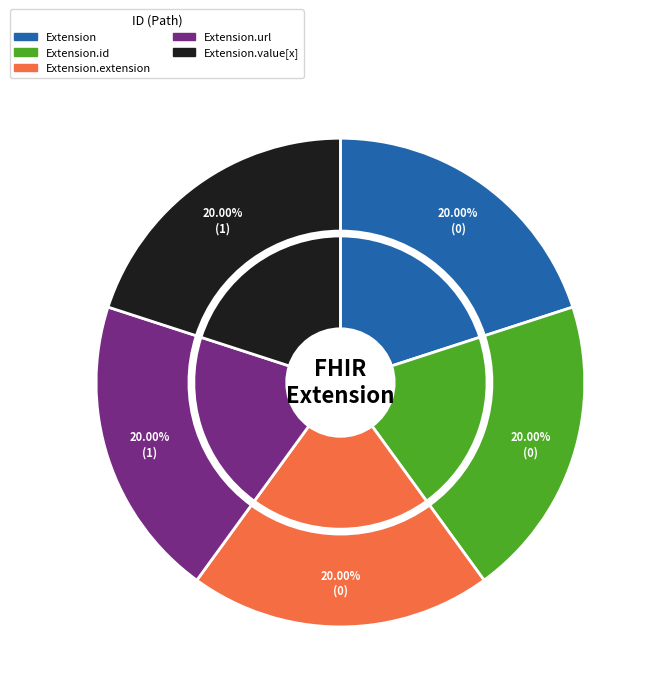

Which category has the smallest portion of the pie?

Extension